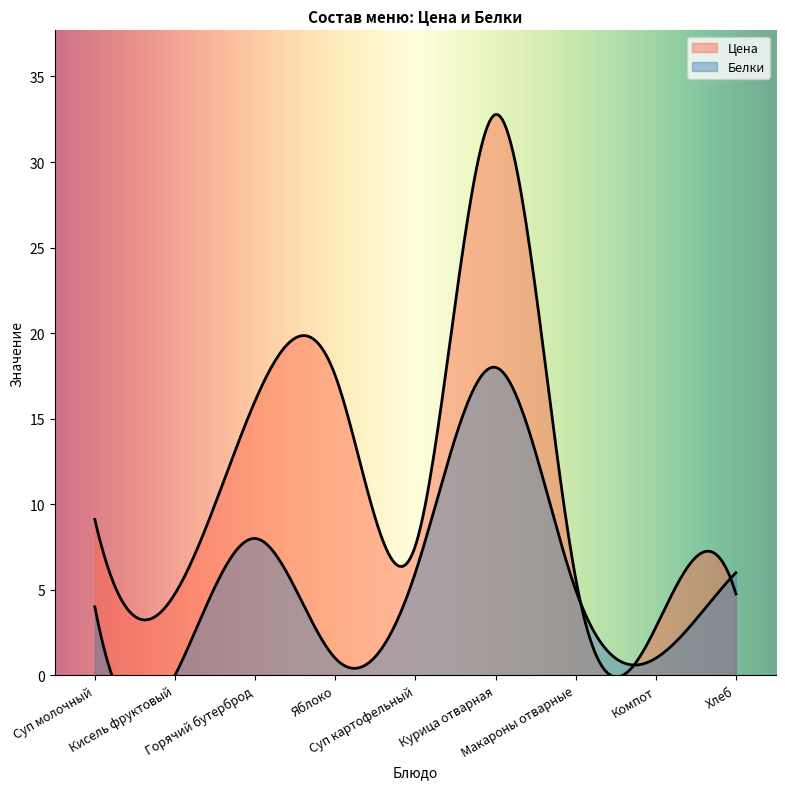

Does the chart display data point markers on the line(s)?

No